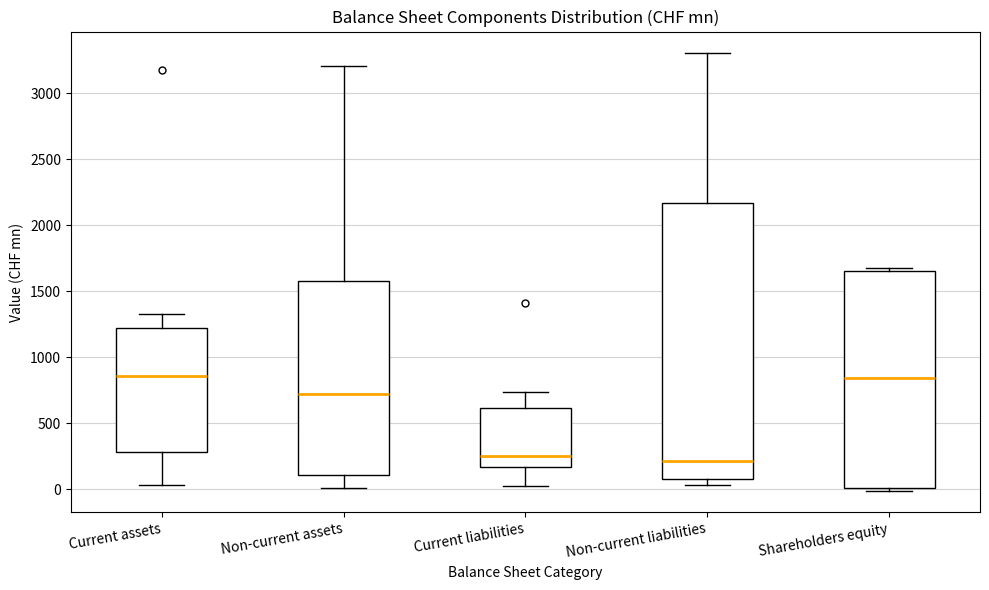

Comparing the boxes themselves (not the whiskers), which one is the tallest?

Non-current liabilities